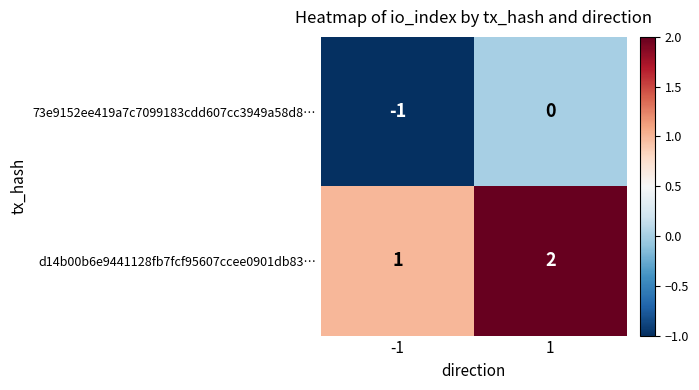

Reading left to right, list all the values displayed in this chart.

73e9152ee419a7c7099183cdd607cc3949a58d8…: -1	0
d14b00b6e9441128fb7fcf95607ccee0901db83…: 1	2